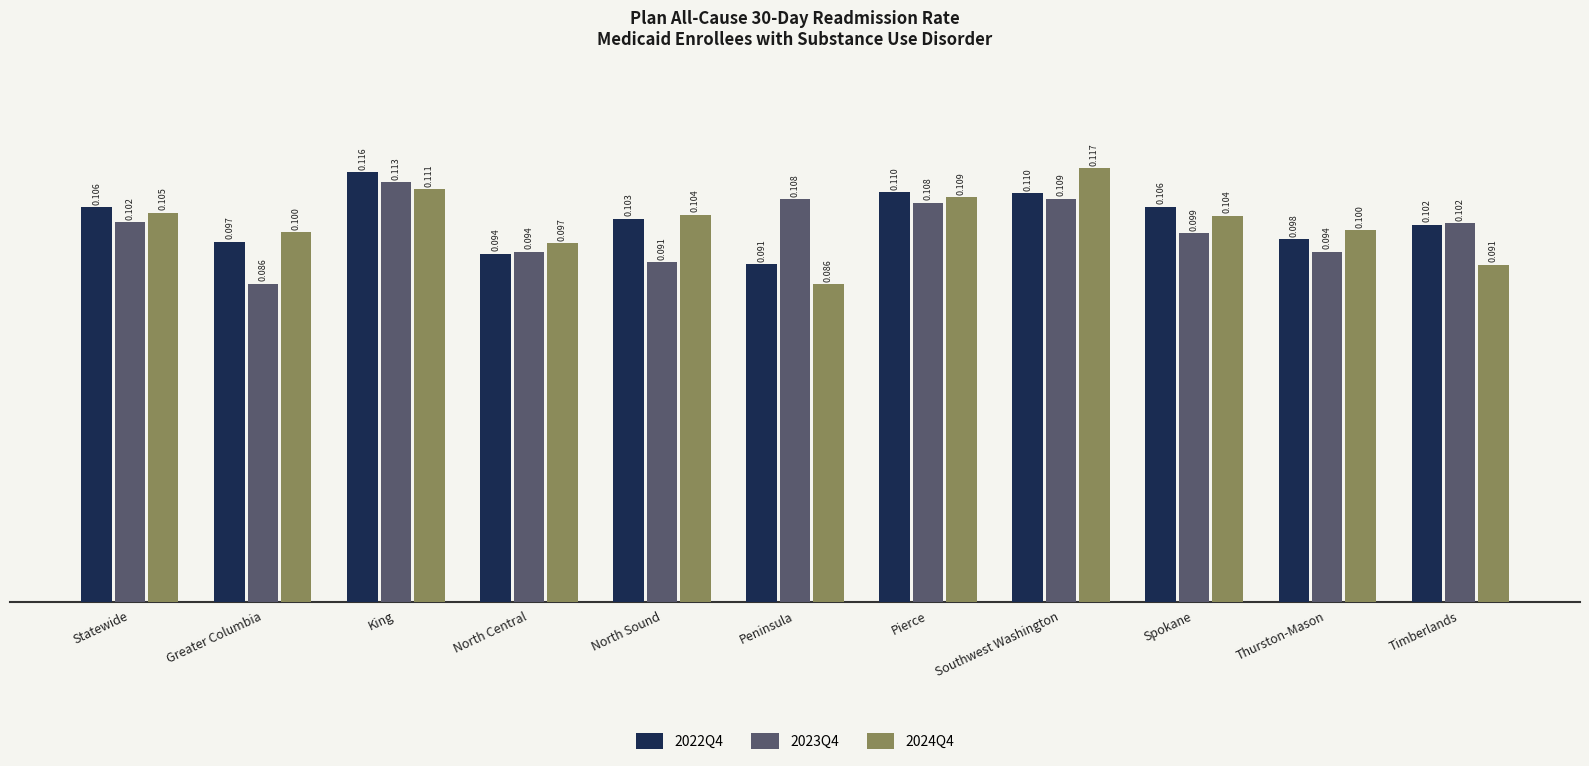

At which category is the sum across all series the highest?

King